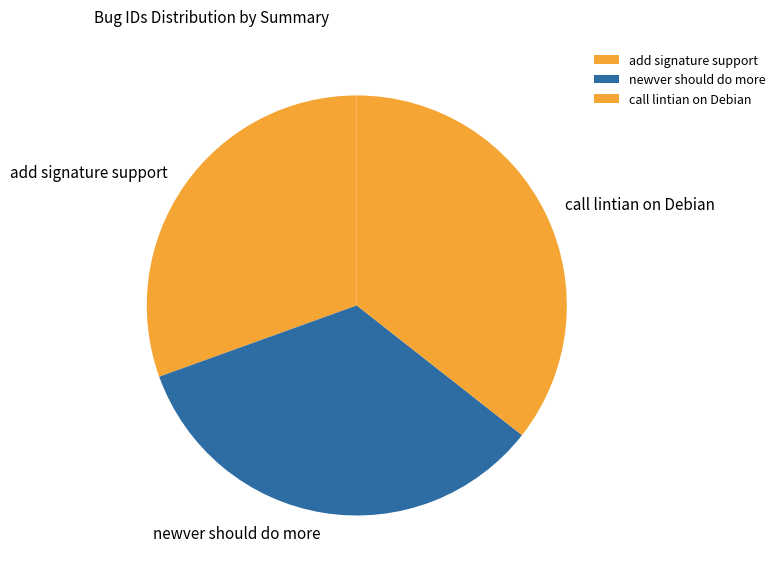

True or false: newver should do more accounts for 34% of the total.

True